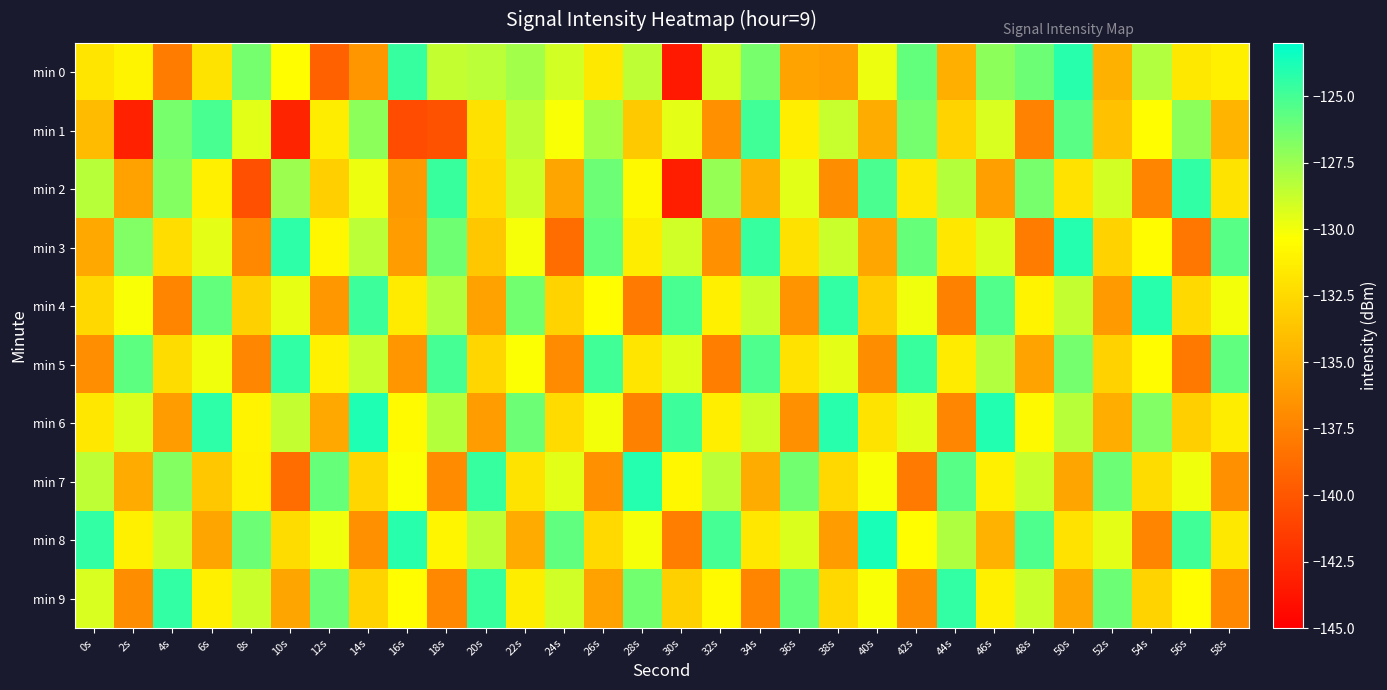

Reading right to left, extract all data points from this chart.

min 0: 58s=-131.2	56s=-131.6	54s=-128.1	52s=-134.8	50s=-124.2	48s=-126.1	46s=-127.1	44s=-134.9	42s=-125.9	40s=-129.8	38s=-135.9	36s=-135.6	34s=-126.5	32s=-129.1	30s=-143.5	28s=-128.5	26s=-131.6	24s=-129.0	22s=-127.6	20s=-128.4	18s=-128.6	16s=-124.6	14s=-136.4	12s=-139.5	10s=-130.5	8s=-126.4	6s=-131.9	4s=-137.8	2s=-130.9	0s=-131.8
min 1: 58s=-134.6	56s=-127.1	54s=-130.4	52s=-133.9	50s=-125.6	48s=-137.5	46s=-129.2	44s=-132.8	42s=-126.4	40s=-135.1	38s=-128.7	36s=-131.3	34s=-124.9	32s=-136.7	30s=-129.6	28s=-133.4	26s=-127.8	24s=-130.2	22s=-128.5	20s=-132.1	18s=-140.2	16s=-140.5	14s=-127.1	12s=-131.4	10s=-142.9	8s=-129.5	6s=-125.1	4s=-126.5	2s=-143.1	0s=-134.2
min 2: 58s=-131.9	56s=-124.4	54s=-137.3	52s=-129.1	50s=-132.0	48s=-126.5	46s=-135.8	44s=-128.2	42s=-131.6	40s=-125.2	38s=-136.9	36s=-129.5	34s=-134.8	32s=-127.3	30s=-143.2	28s=-130.7	26s=-126.1	24s=-135.5	22s=-128.9	20s=-132.4	18s=-124.7	16s=-136.2	14s=-129.8	12s=-133.1	10s=-127.5	8s=-140.4	6s=-131.2	4s=-126.8	2s=-135.7	0s=-128.3
min 3: 58s=-125.5	56s=-138.2	54s=-130.5	52s=-132.9	50s=-124.1	48s=-137.8	46s=-129.3	44s=-131.7	42s=-126.0	40s=-135.4	38s=-128.8	36s=-132.1	34s=-124.6	32s=-136.6	30s=-129.0	28s=-131.4	26s=-125.8	24s=-138.7	22s=-130.1	20s=-133.5	18s=-126.2	16s=-135.9	14s=-128.4	12s=-130.8	10s=-124.3	8s=-137.1	6s=-129.6	4s=-132.2	2s=-126.7	0s=-135.3
min 4: 58s=-130.0	56s=-132.5	54s=-124.2	52s=-136.1	50s=-128.6	48s=-131.0	46s=-125.4	44s=-137.6	42s=-129.9	40s=-133.2	38s=-124.5	36s=-136.5	34s=-128.8	32s=-131.2	30s=-125.1	28s=-137.9	26s=-130.4	24s=-132.8	22s=-126.3	20s=-135.7	18s=-128.1	16s=-131.5	14s=-124.8	12s=-136.3	10s=-129.7	8s=-133.0	6s=-125.9	4s=-137.4	2s=-130.2	0s=-132.6
min 5: 58s=-125.8	56s=-138.1	54s=-130.5	52s=-132.9	50s=-126.4	48s=-135.6	46s=-128.1	44s=-131.5	42s=-124.7	40s=-136.9	38s=-129.6	36s=-132.0	34s=-125.3	32s=-137.7	30s=-129.4	28s=-131.8	26s=-124.9	24s=-137.0	22s=-130.3	20s=-132.7	18s=-125.0	16s=-136.4	14s=-128.7	12s=-131.1	10s=-124.4	8s=-137.2	6s=-129.9	4s=-132.3	2s=-125.7	0s=-136.8
min 6: 58s=-131.4	56s=-133.1	54s=-126.7	52s=-135.0	50s=-128.3	48s=-130.7	46s=-124.0	44s=-137.2	42s=-129.5	40s=-131.9	38s=-124.2	36s=-136.6	34s=-128.9	32s=-131.3	30s=-124.8	28s=-137.6	26s=-130.0	24s=-132.4	22s=-126.1	20s=-135.9	18s=-128.2	16s=-130.6	14s=-123.9	12s=-135.3	10s=-128.6	8s=-131.0	6s=-124.3	4s=-136.0	2s=-129.3	0s=-131.7
min 7: 58s=-136.6	56s=-129.9	54s=-132.3	52s=-126.1	50s=-135.5	48s=-128.8	46s=-131.2	44s=-125.5	42s=-137.9	40s=-130.2	38s=-132.6	36s=-126.3	34s=-135.1	32s=-128.4	30s=-130.8	28s=-124.1	26s=-136.7	24s=-129.5	22s=-131.9	20s=-124.6	18s=-137.0	16s=-130.3	14s=-132.7	12s=-126.0	10s=-138.8	8s=-131.1	6s=-133.5	4s=-126.8	2s=-135.2	0s=-128.5
min 8: 58s=-131.6	56s=-124.9	54s=-137.3	52s=-129.6	50s=-132.0	48s=-125.3	46s=-134.7	44s=-128.0	42s=-130.4	40s=-123.7	38s=-136.0	36s=-129.3	34s=-131.7	32s=-125.0	30s=-137.7	28s=-130.1	26s=-132.5	24s=-125.8	22s=-135.2	20s=-128.5	18s=-130.9	16s=-124.2	14s=-136.6	12s=-129.9	10s=-132.3	8s=-126.1	6s=-135.5	4s=-128.8	2s=-131.2	0s=-124.5
min 9: 58s=-137.1	56s=-130.4	54s=-132.8	52s=-126.1	50s=-135.5	48s=-128.8	46s=-131.2	44s=-124.5	42s=-136.9	40s=-130.2	38s=-132.6	36s=-125.9	34s=-137.3	32s=-130.6	30s=-133.0	28s=-126.3	26s=-135.7	24s=-129.0	22s=-131.4	20s=-124.7	18s=-137.1	16s=-130.4	14s=-132.8	12s=-126.1	10s=-135.5	8s=-128.8	6s=-131.2	4s=-124.5	2s=-136.9	0s=-129.2